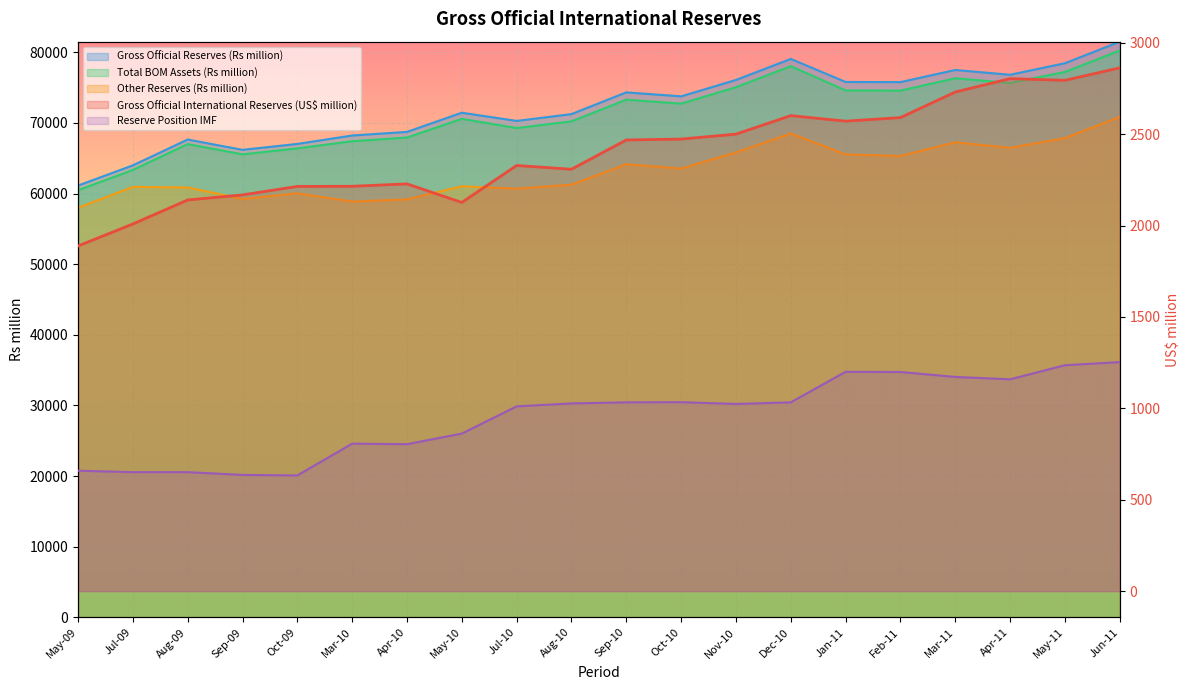

True or false: Gross Official International Reserves (US$ million) and Reserve Position IMF cross at least once.

False